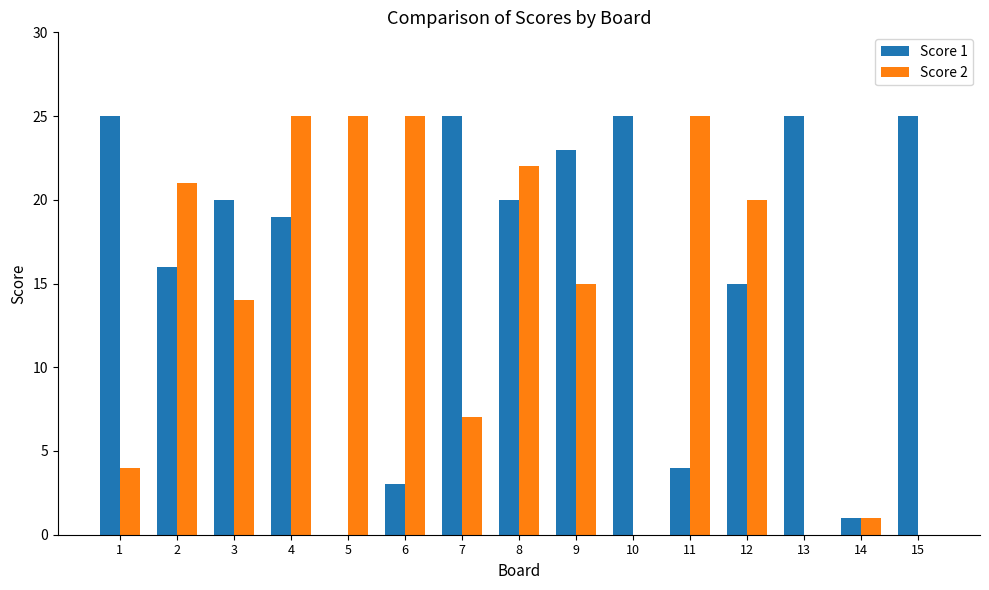

What is the total value across all series at 12?

35